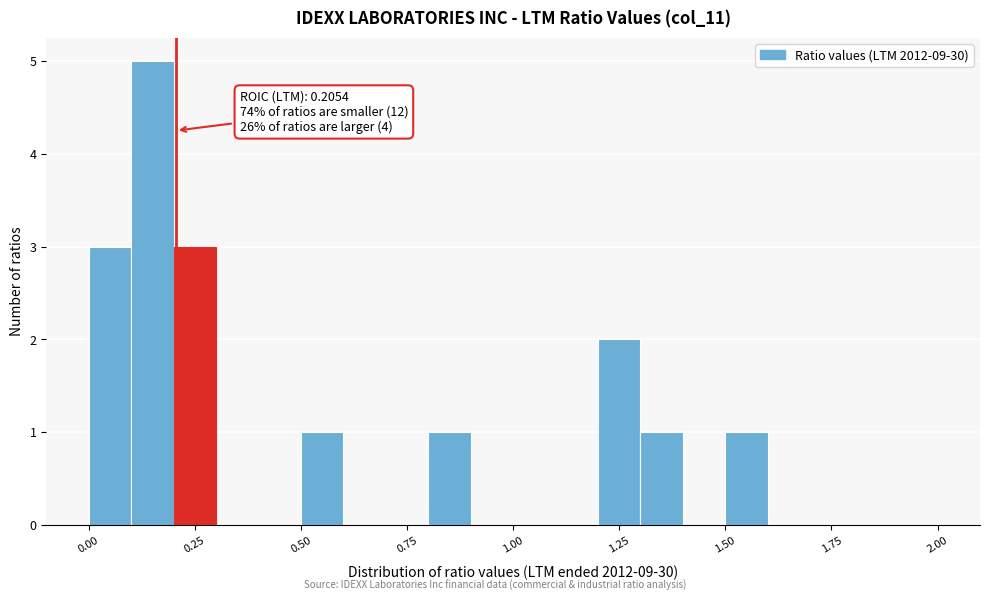

Read against the x-axis, roughly where is the centre of the tallest bar?

0.15